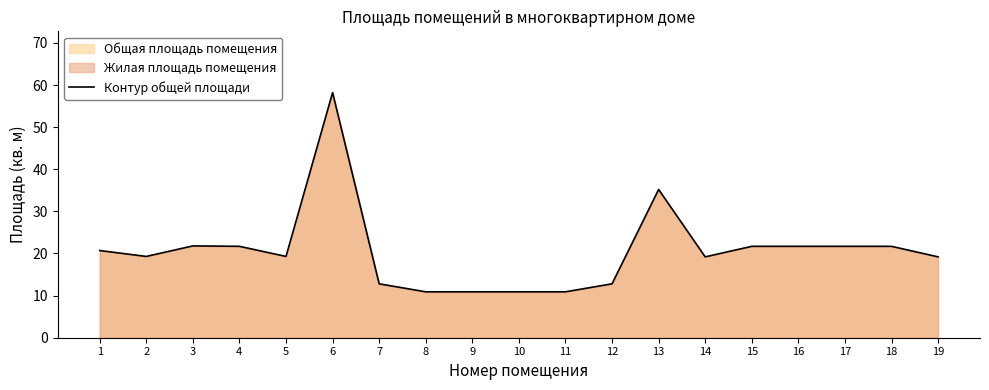

Rank the categories by value from highest to lowest.

6, 13, 3, 4, 15, 16, 17, 18, 1, 2, 5, 14, 19, 7, 12, 8, 9, 10, 11